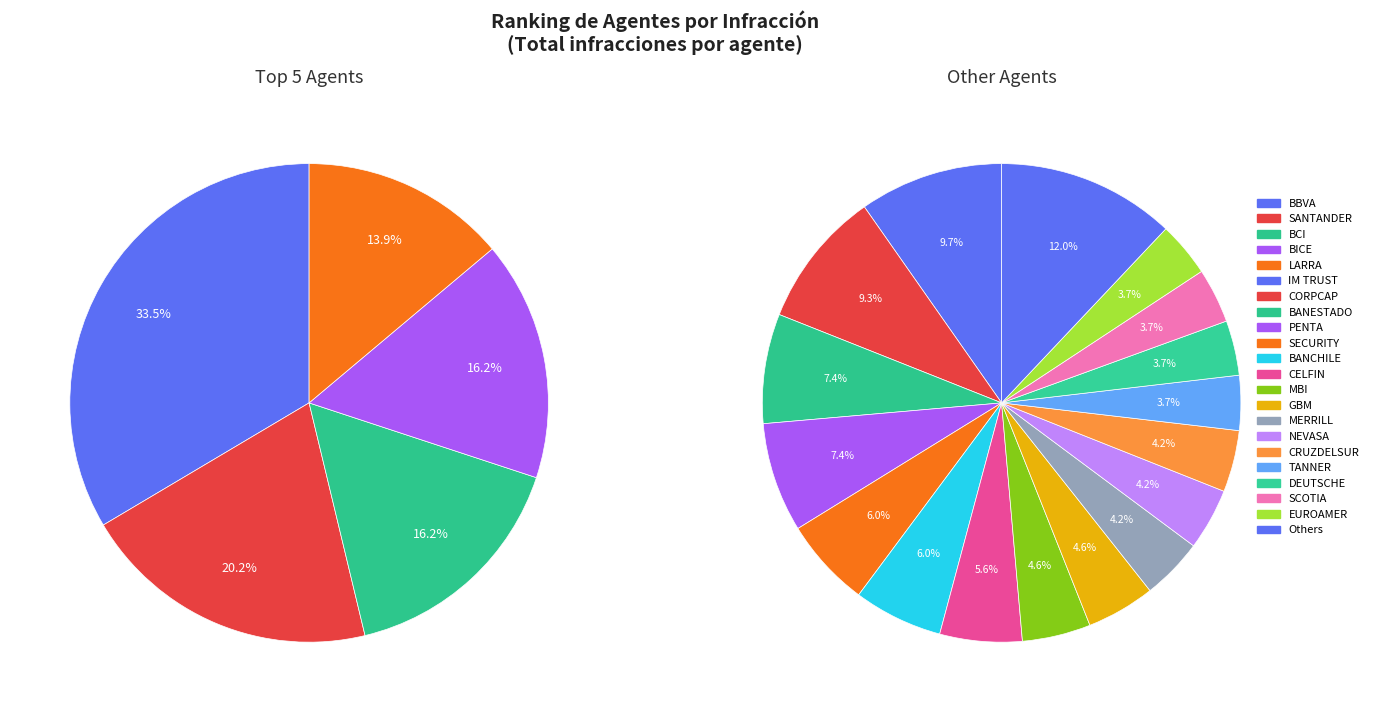

What is the largest slice in the pie chart?

BBVA